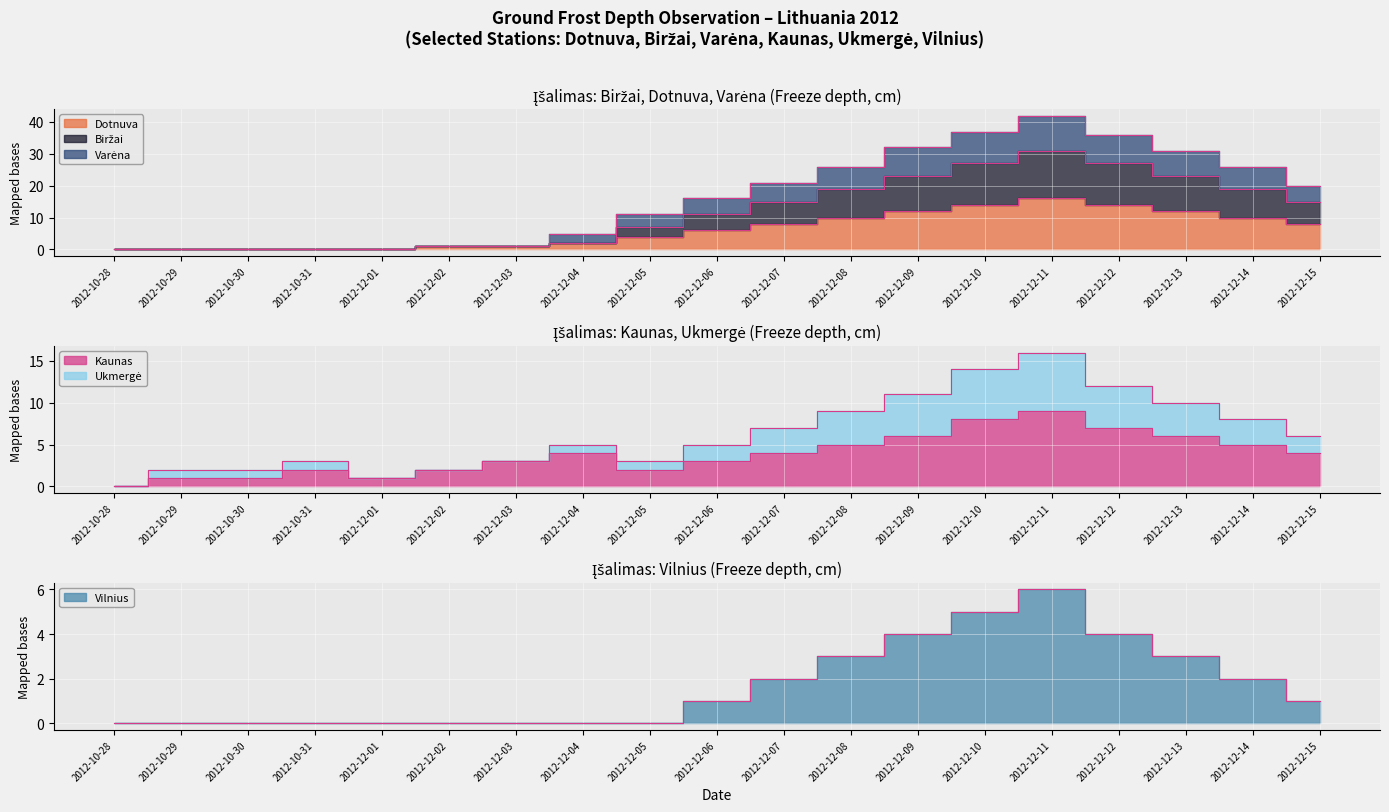

Which has a higher value, 2012-12-01 or 2012-12-10?

2012-12-10